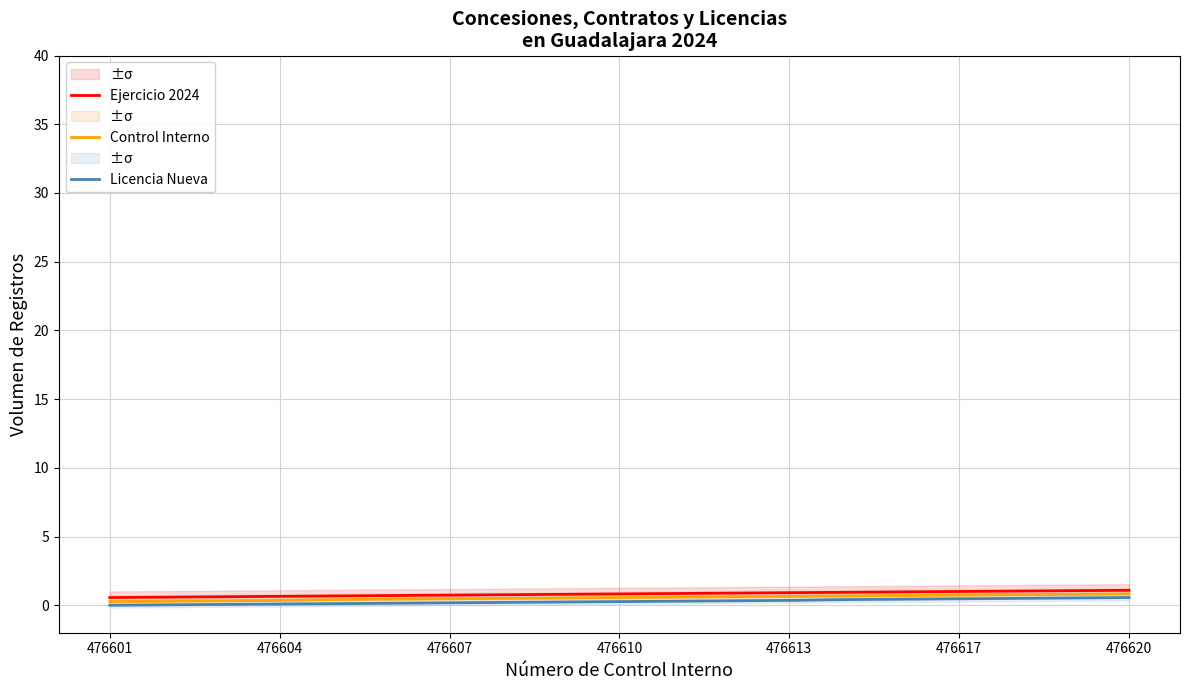

The Control Interno series shows 0.5 at 8. True or false?

True